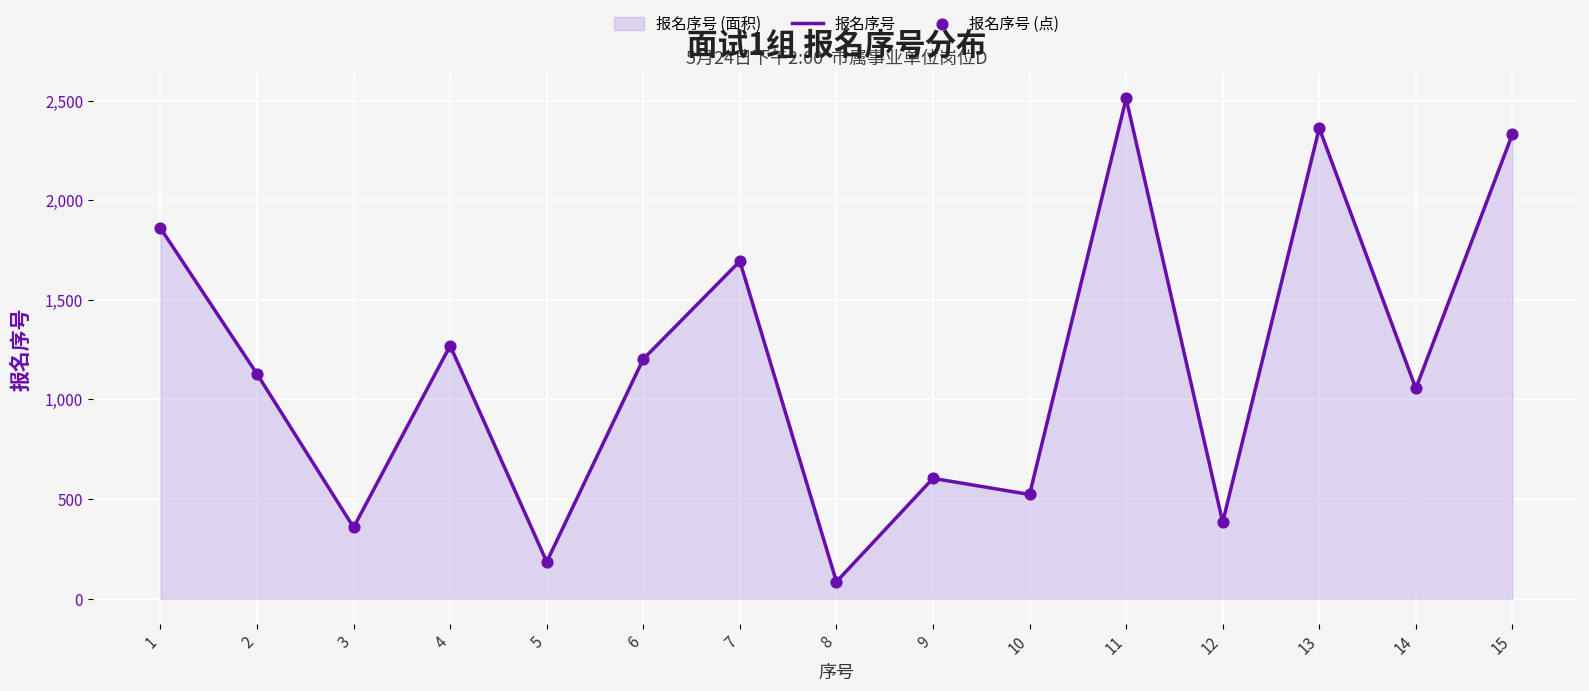

Which series has the widest spread of Y values?

报名序号